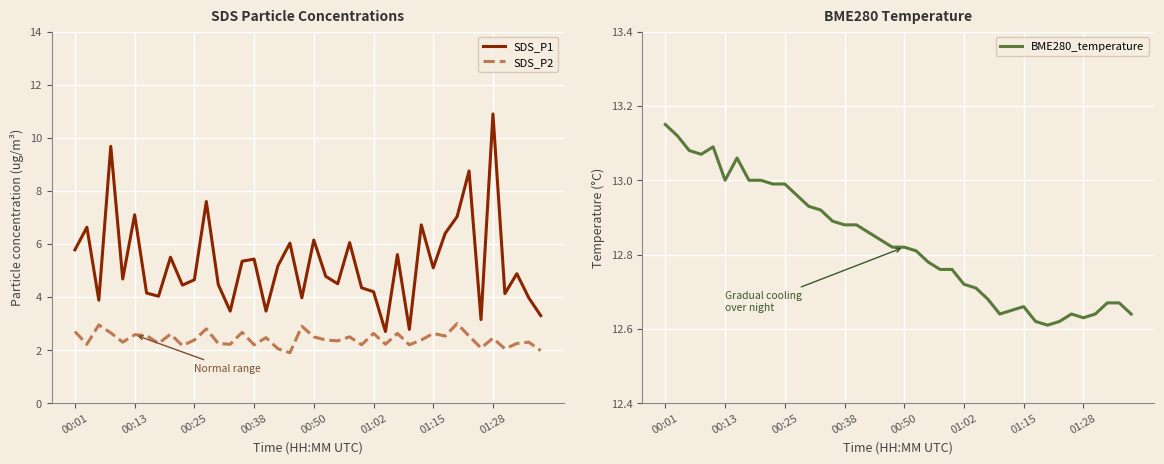

The SDS_P2 series shows 1.5 at 22. True or false?

False